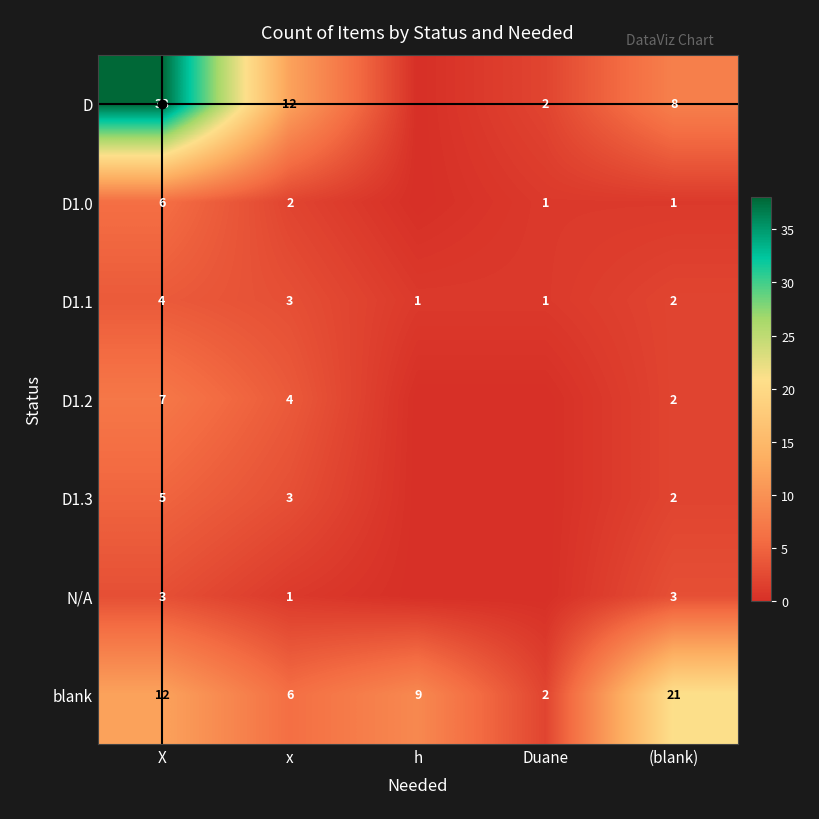

At which label is N/A closest to 1?

x